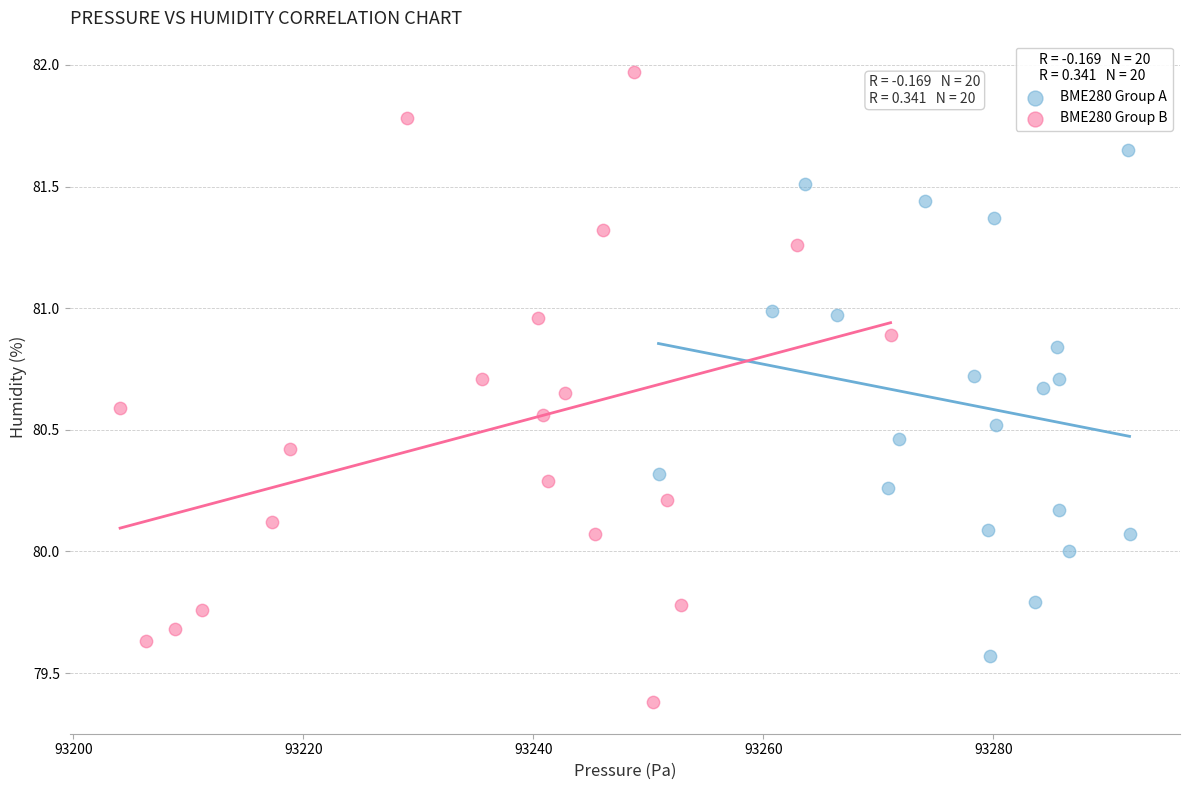

Which series reaches the minimum Y coordinate?

BME280 Group B